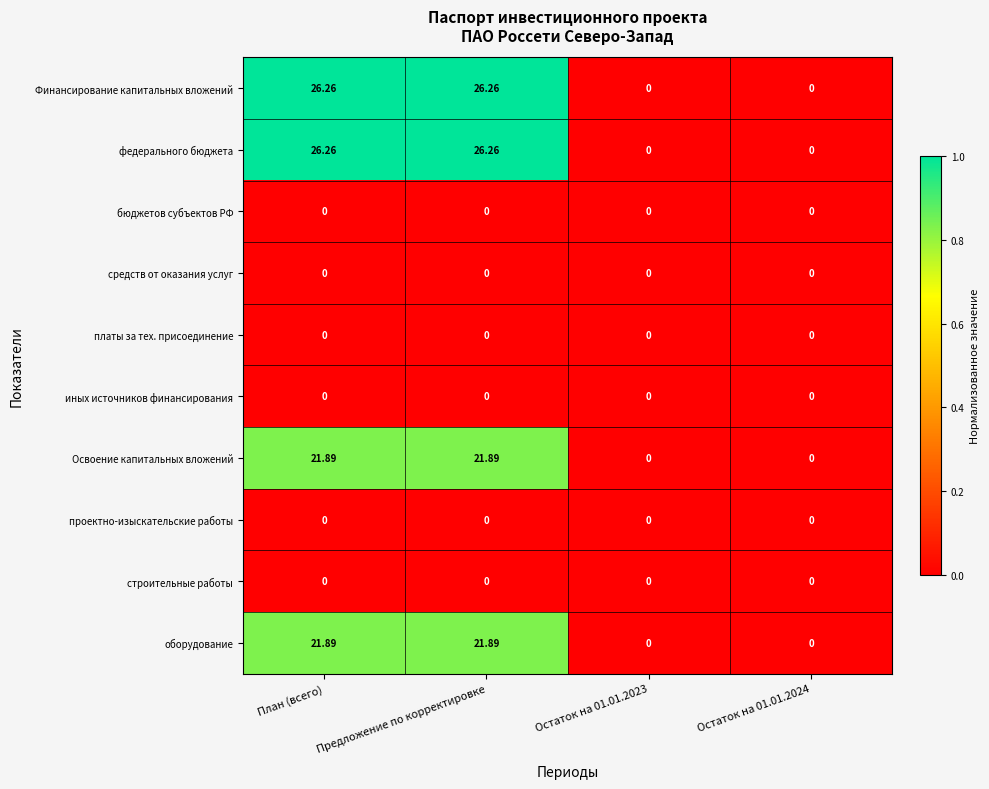

Which series changed the most between План (всего) and Остаток на 01.01.2023?

Финансирование капитальных вложений